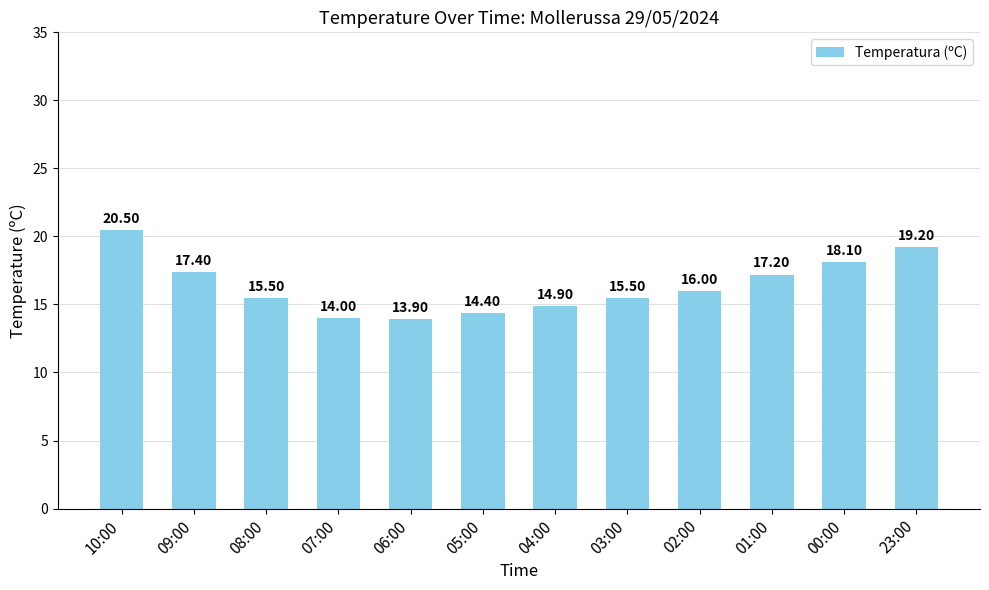

How many data points does each series have?

12